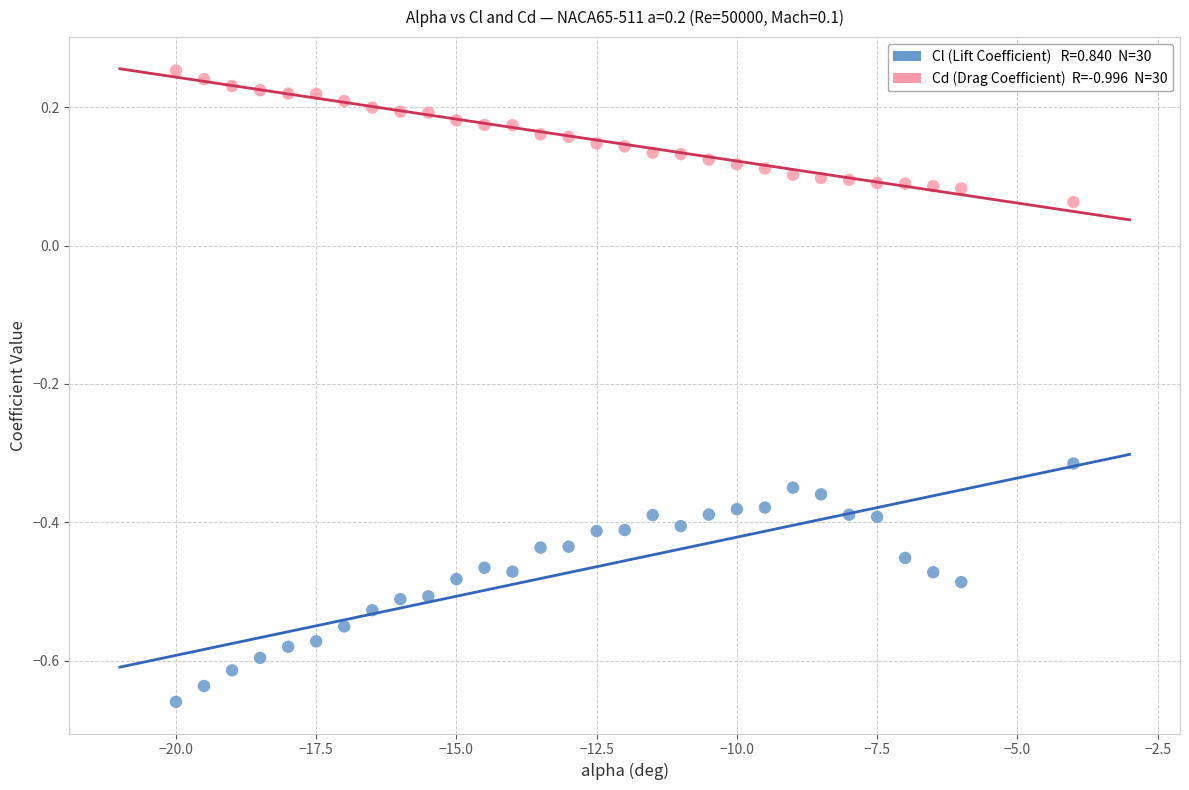

Across all data points, what is the range of X values (max minus min)?

16.0